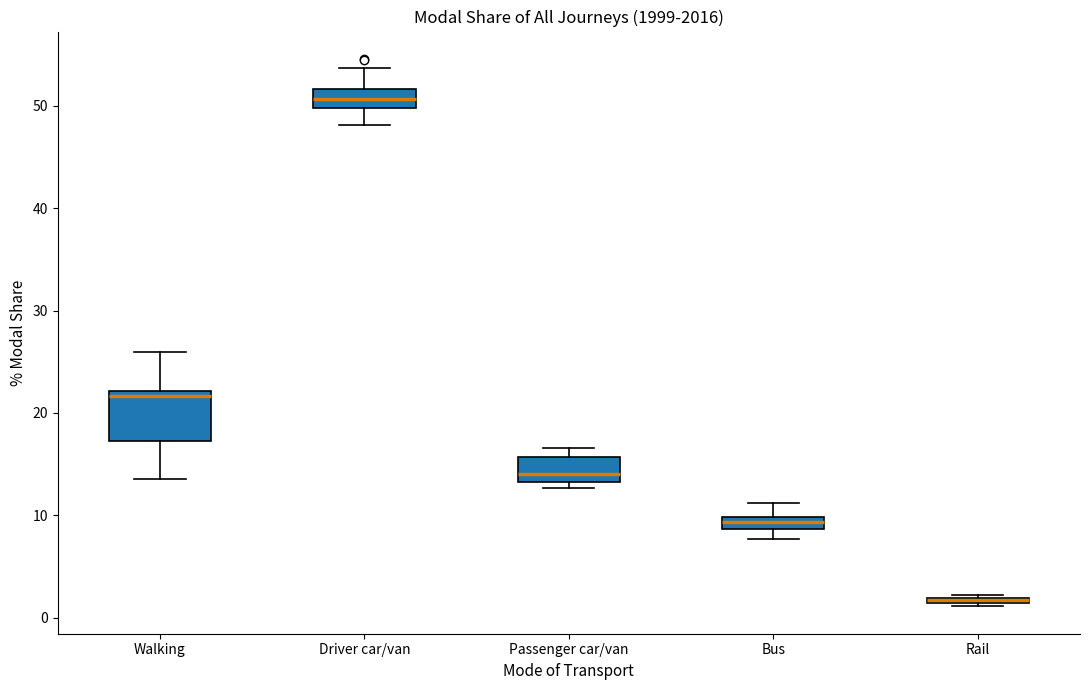

Which box is the tallest, from its lower edge to its upper edge?

Walking